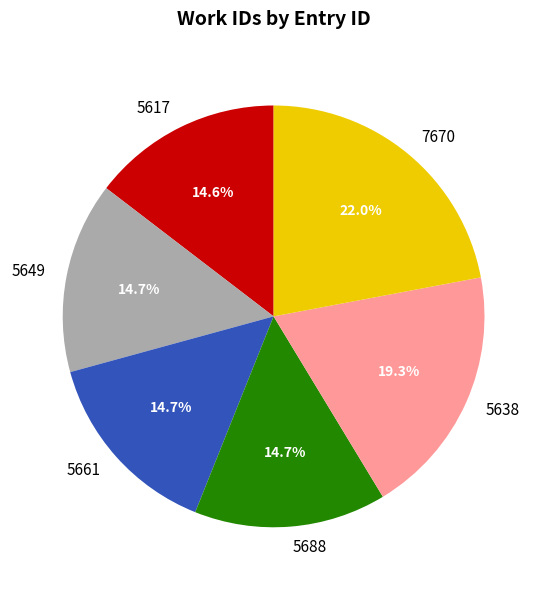

What percentage is NOT represented by 5661?

85.3%